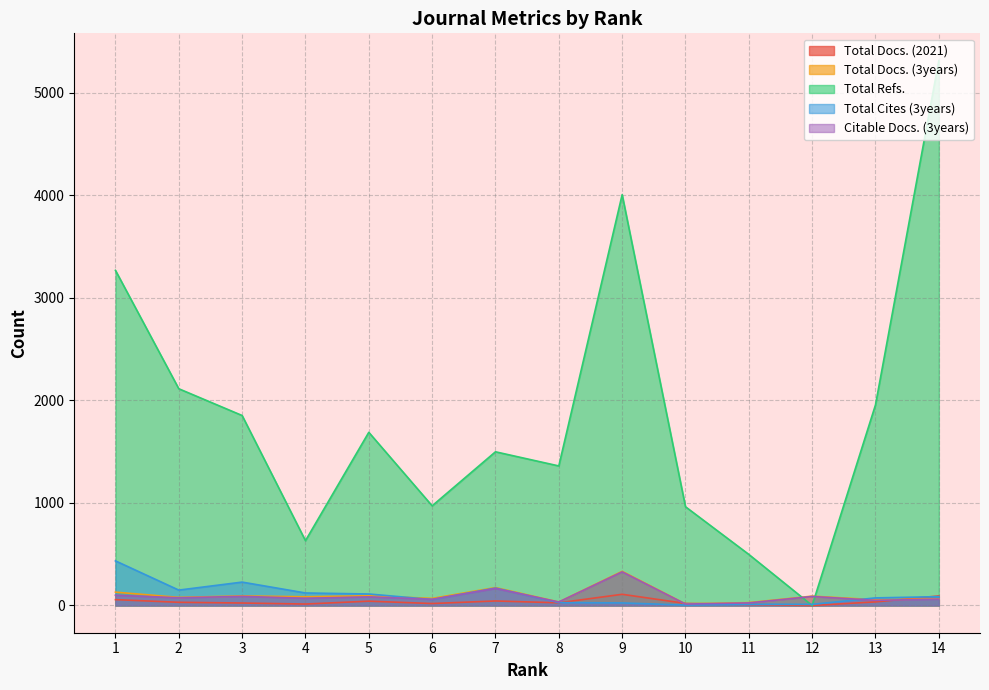

How many data points does each series have?

14